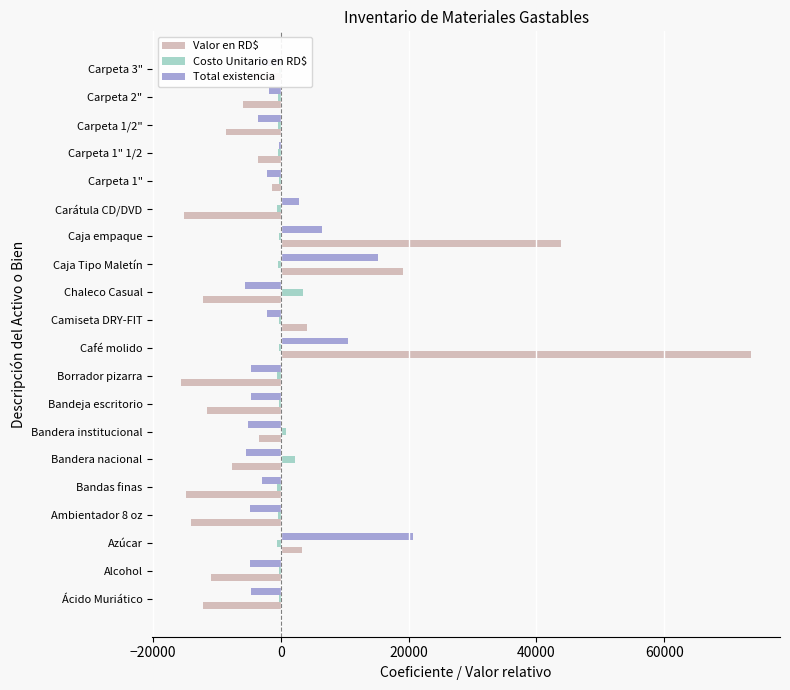

True or false: Total existencia has a value of -5420.0 at Bandera nacional.

True